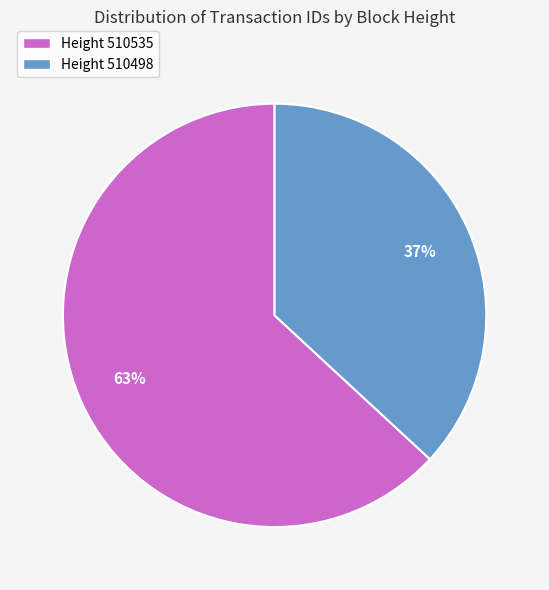

Combined, do Height 510498 and Height 510535 account for over 50%?

Yes